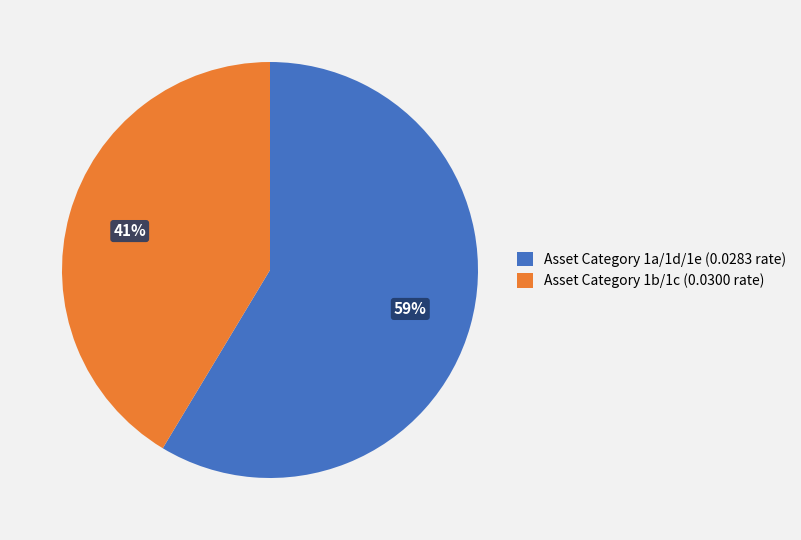

Is there a majority slice in this chart?

Yes